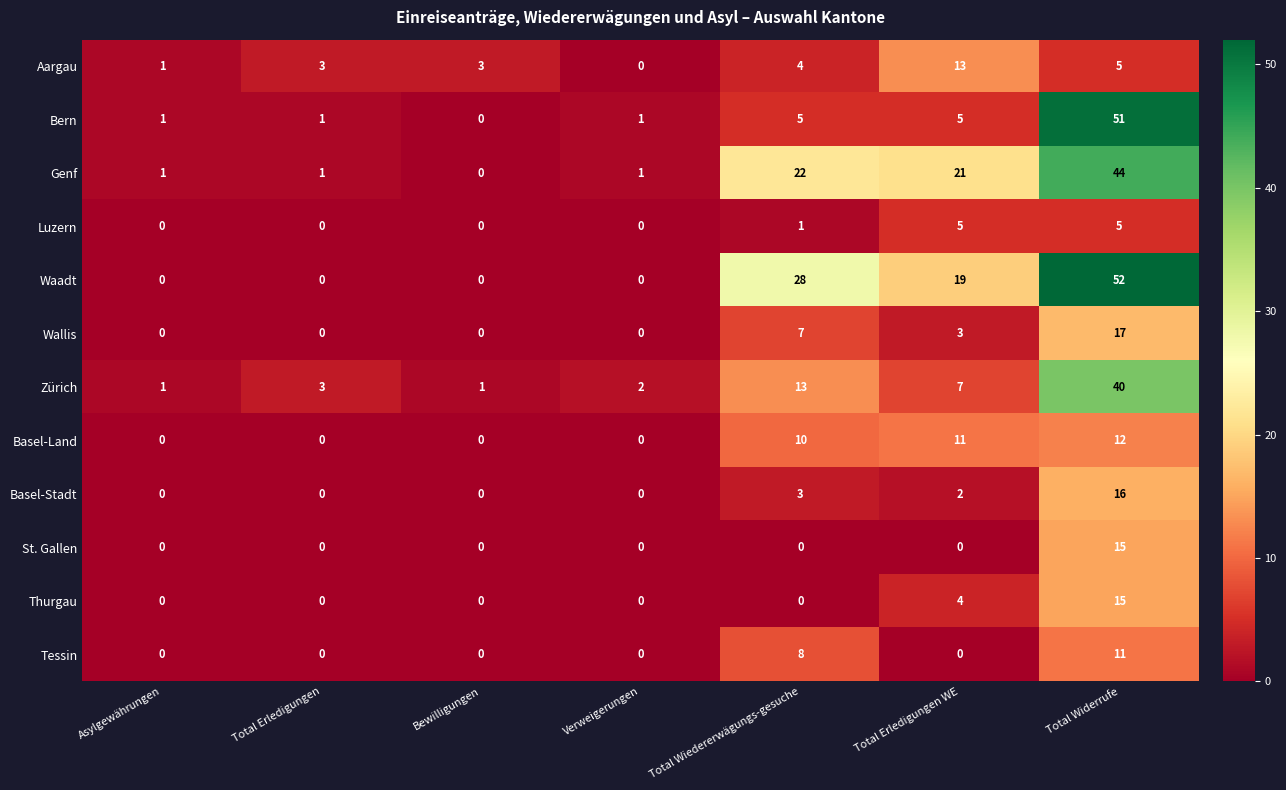

Which series has the largest range (max minus min)?

Waadt